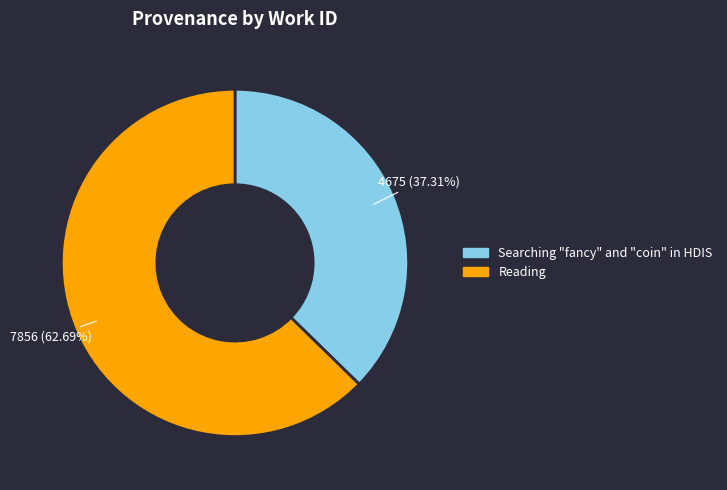

What is the total percentage of Reading and Searching "fancy" and "coin" in HDIS?

100.0%